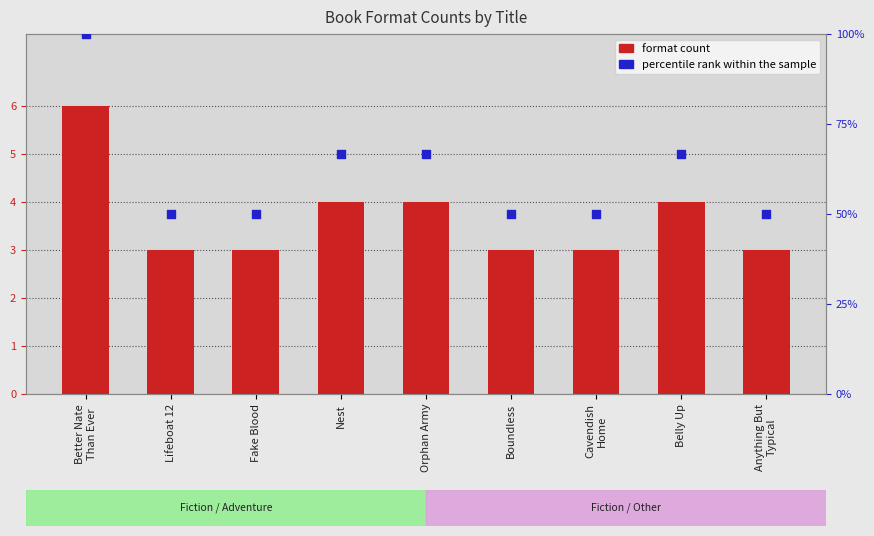

What is the change in value from Fake Blood to Belly Up?

+1